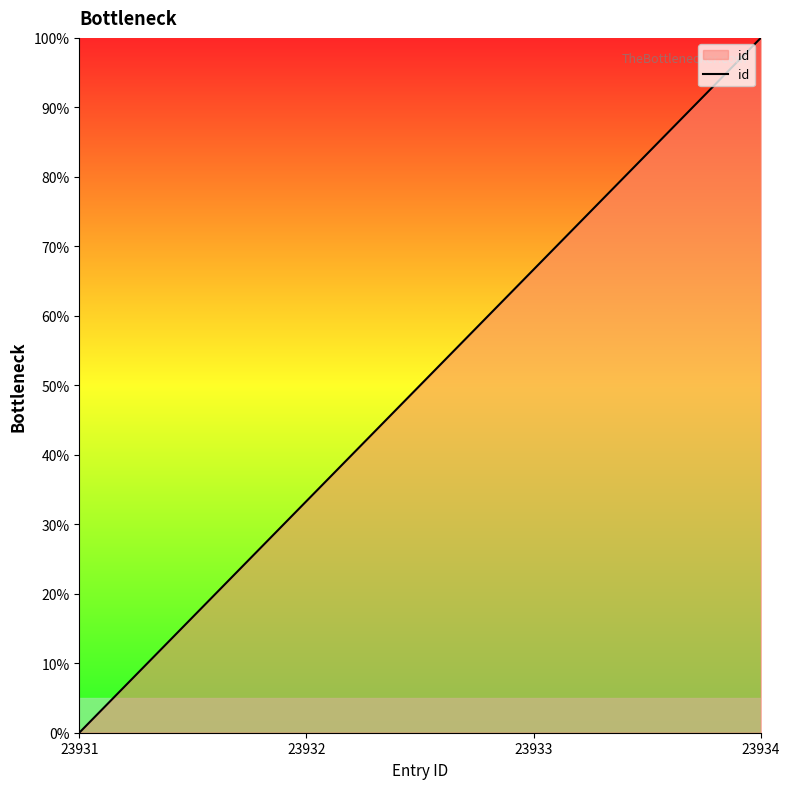

What is the value of the 3rd point from the left?

0.7